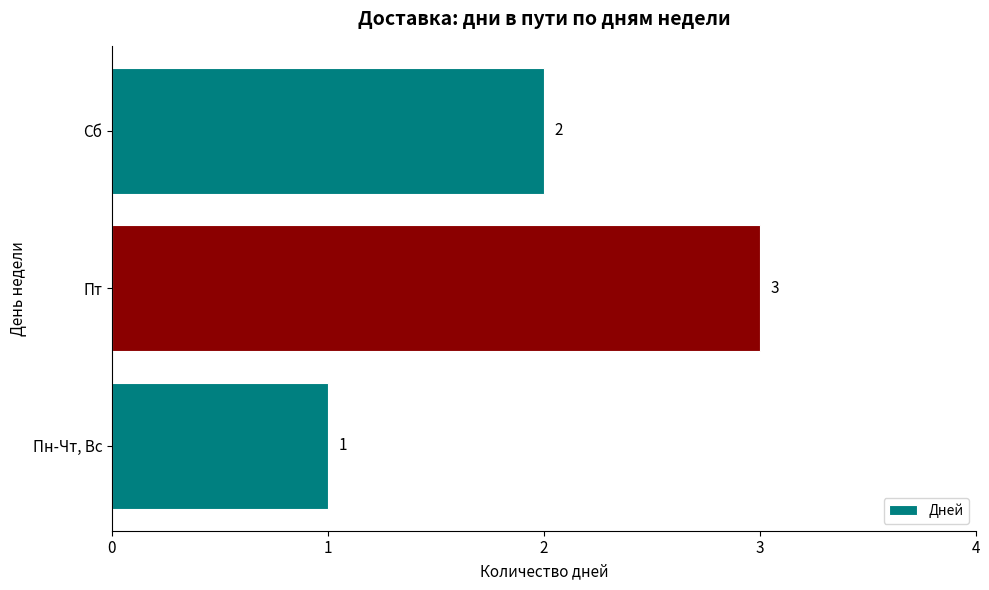

How many distinct data groups are displayed?

1